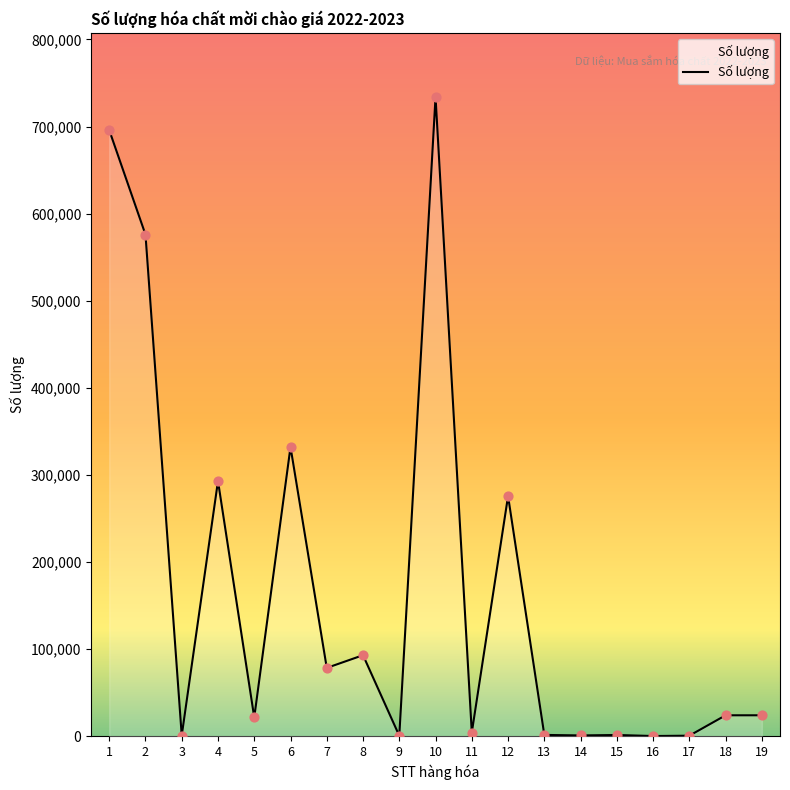

Approximately how many times larger is the value at 1 compared to 4?

2.4